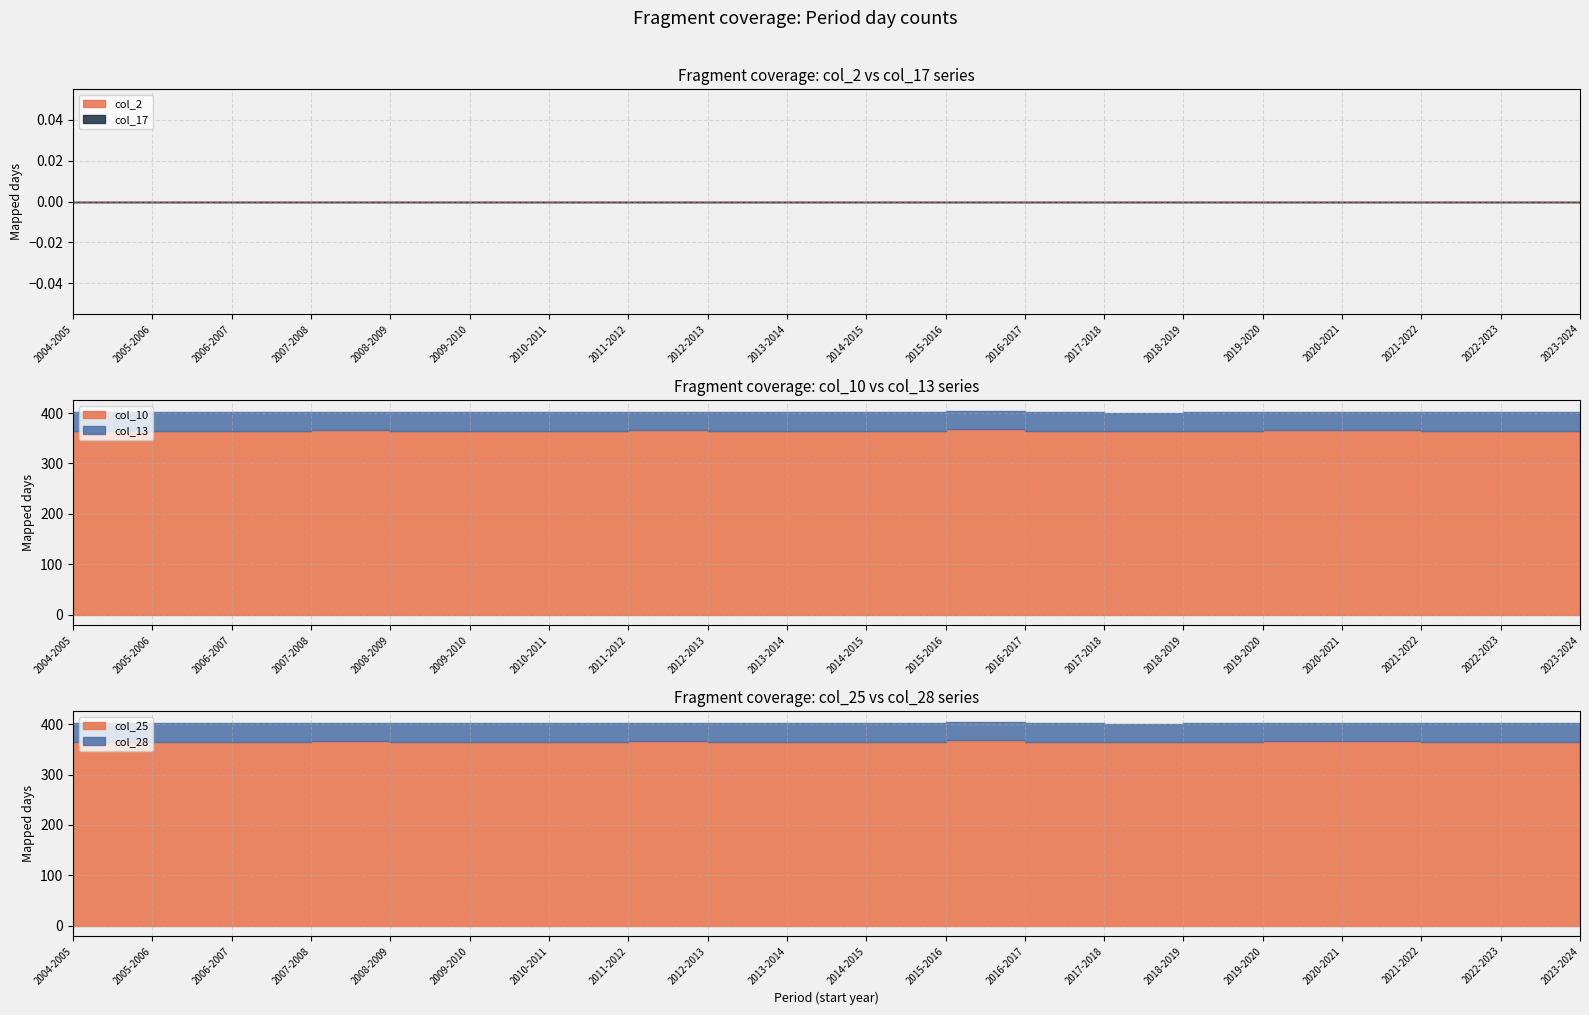

What is the difference between the highest and lowest values at 2010-2011?

365